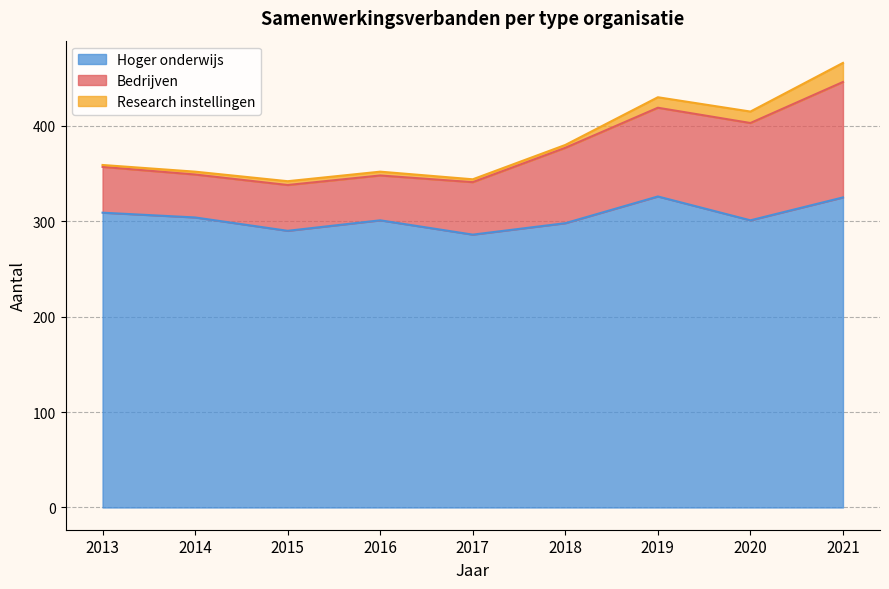

Reading left to right, transcribe all the data shown in this chart.

Bedrijven: 2013=48	2014=45	2015=48	2016=47	2017=55	2018=79	2019=93	2020=102	2021=121
Hoger onderwijs: 2013=309	2014=304	2015=290	2016=301	2017=286	2018=298	2019=326	2020=301	2021=325
Research instellingen: 2013=2	2014=3	2015=4	2016=4	2017=3	2018=3	2019=11	2020=12	2021=20